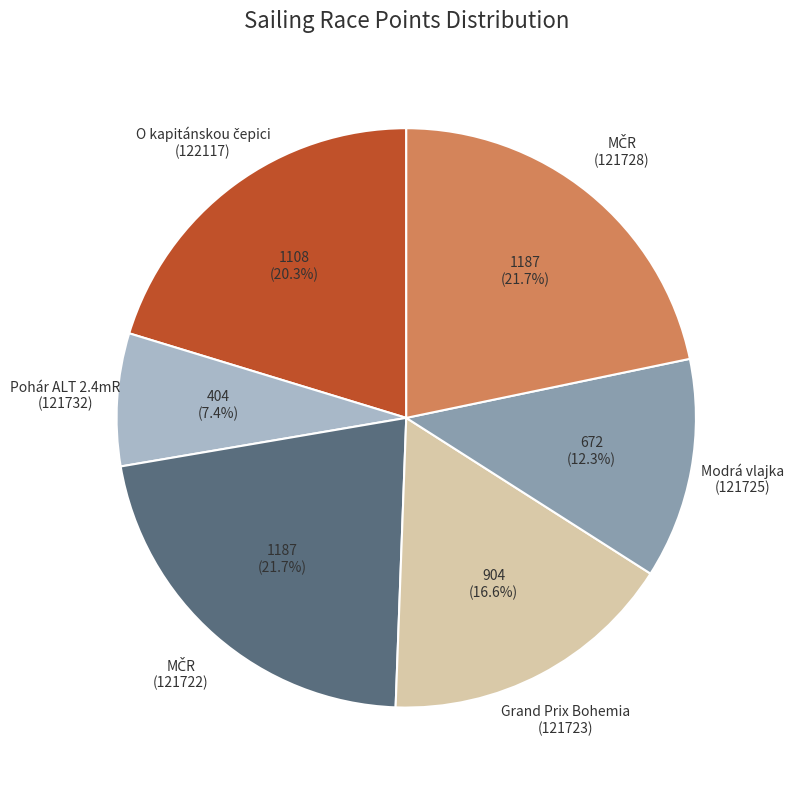

Does Grand Prix Bohemia (121723) represent more than half of the total?

No